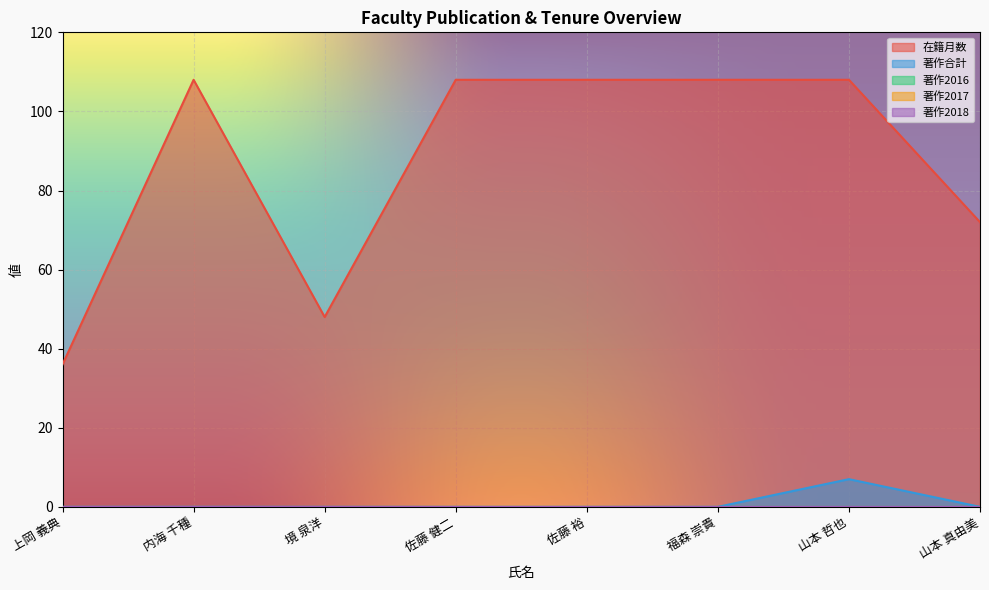

How many interior local peaks does the 在籍月数 series have?

1